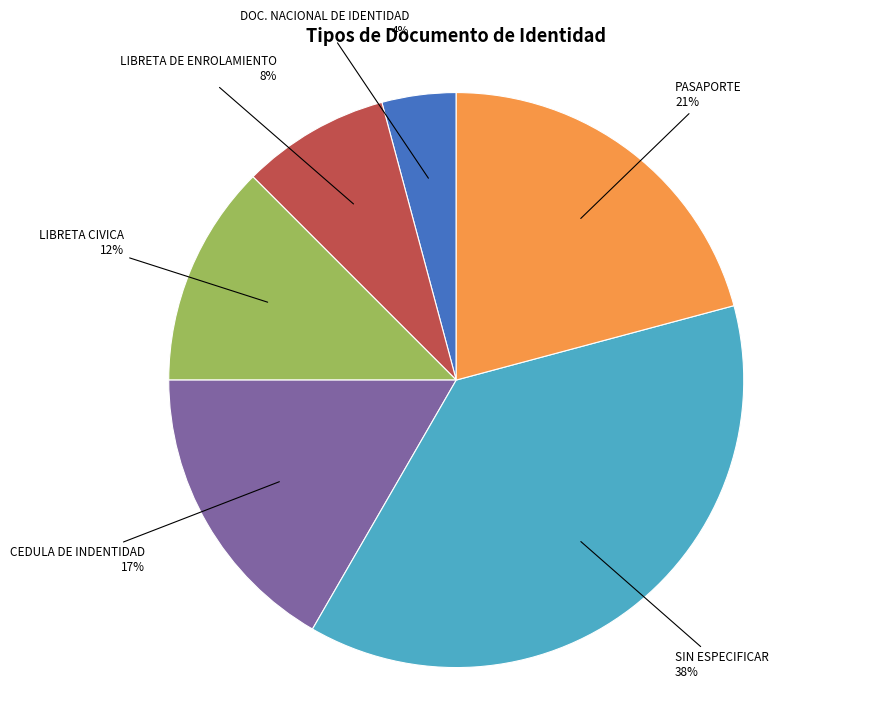

Is there any slice that represents more than half of the pie?

No